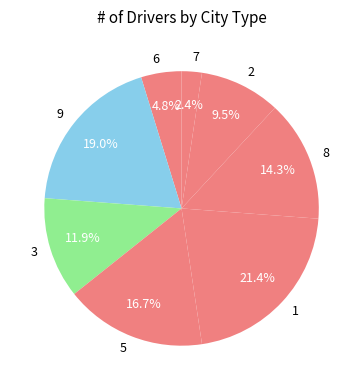

Combined, do 3 and 8 account for over 50%?

No